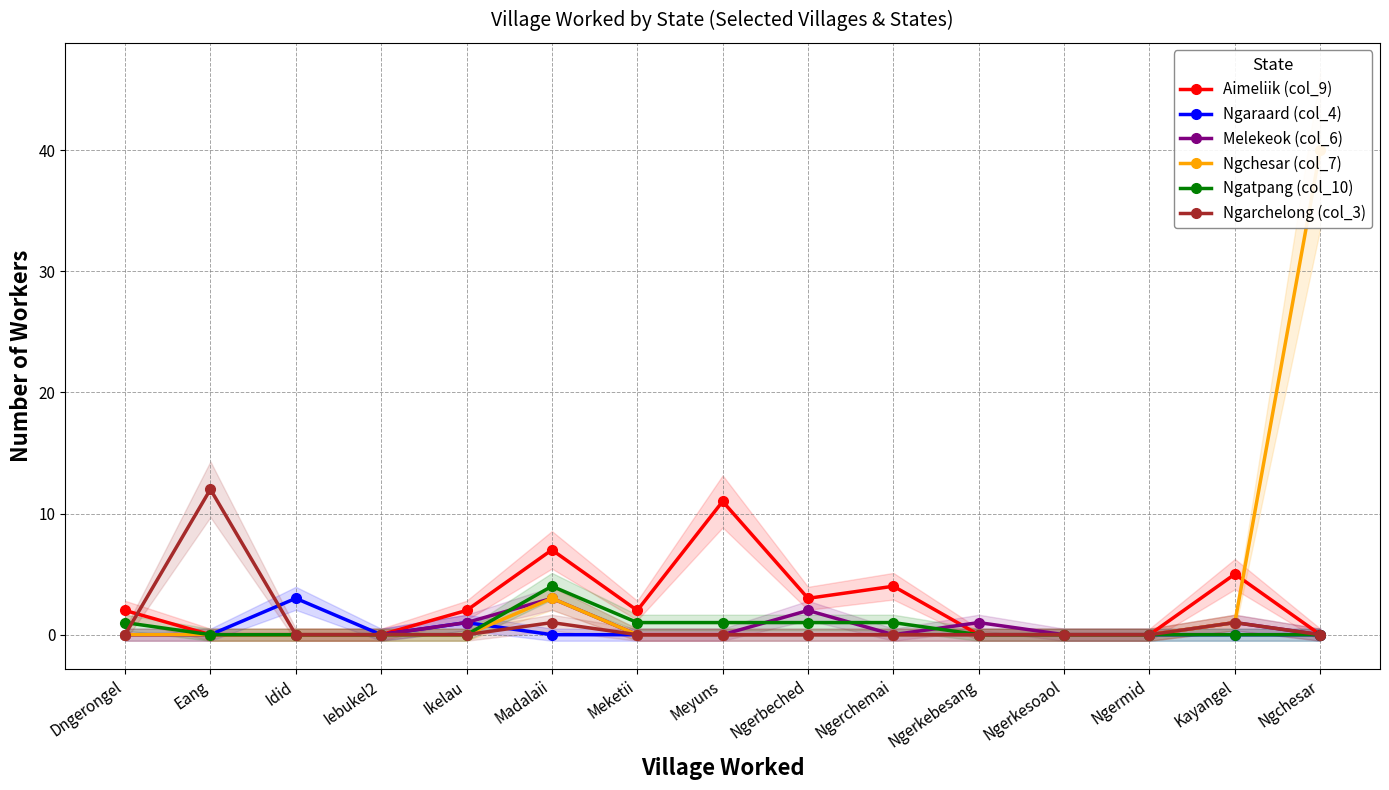

What is the average value of the Ngchesar (col_7) series?

3